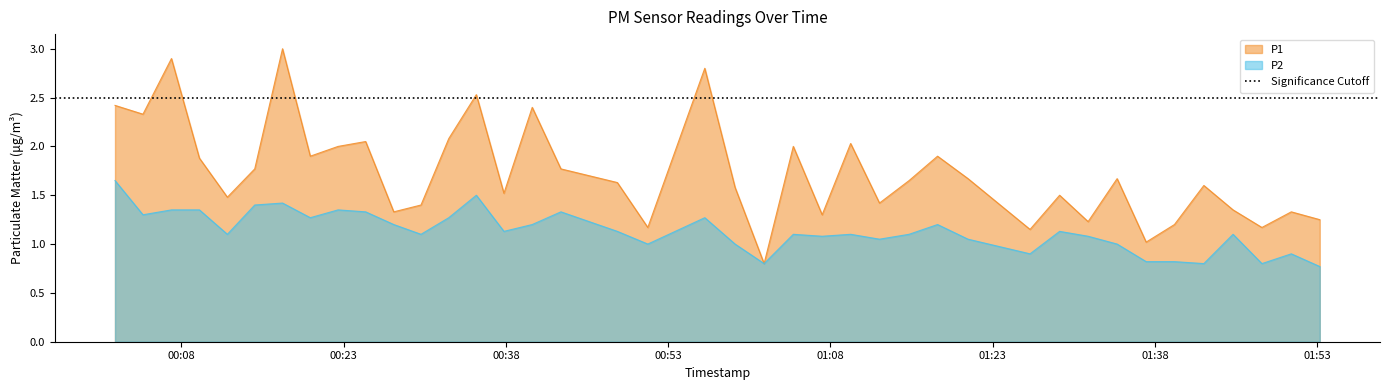

What is the lowest value of the P1 series?

0.8